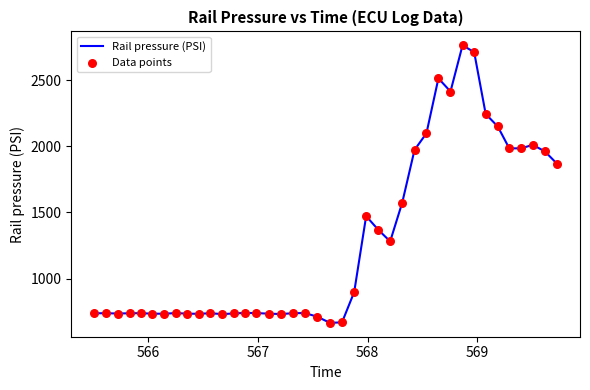

What is the minimum value shown in the chart?

664.3